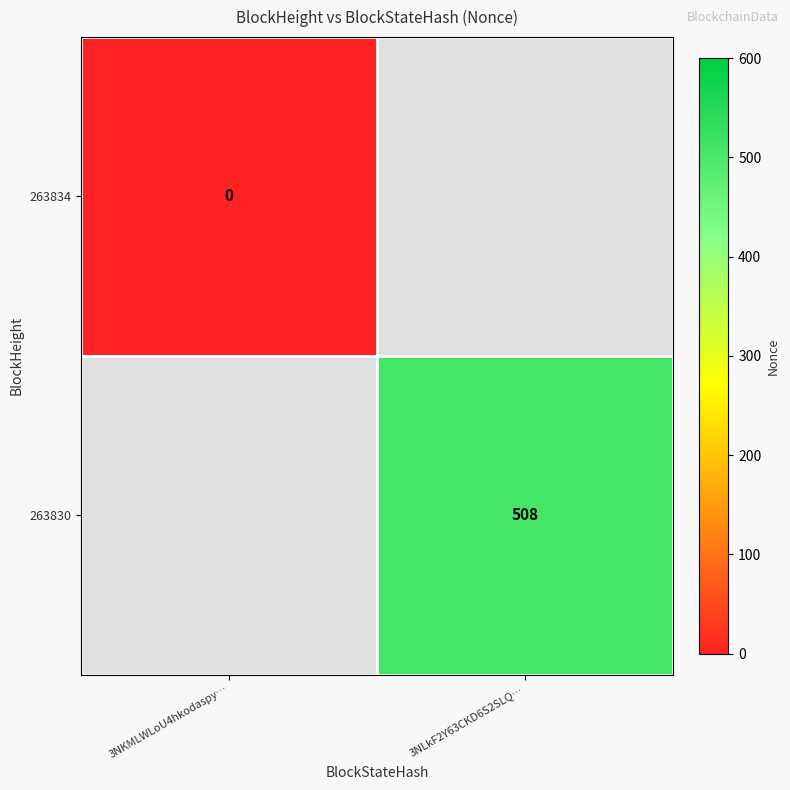

The 263830 series shows 354 at 3NLkF2Y63CKD6S2SLQ…. True or false?

False